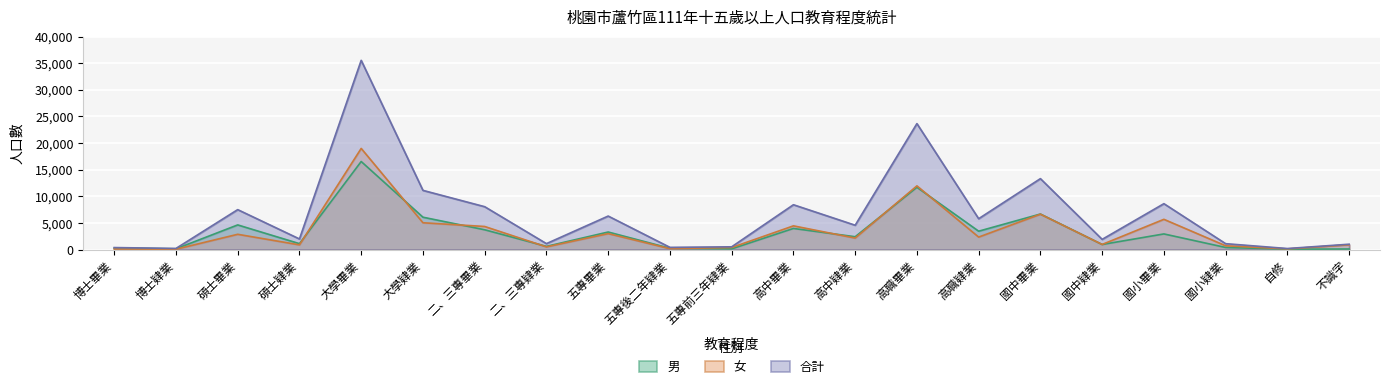

Which series has the largest range (max minus min)?

合計